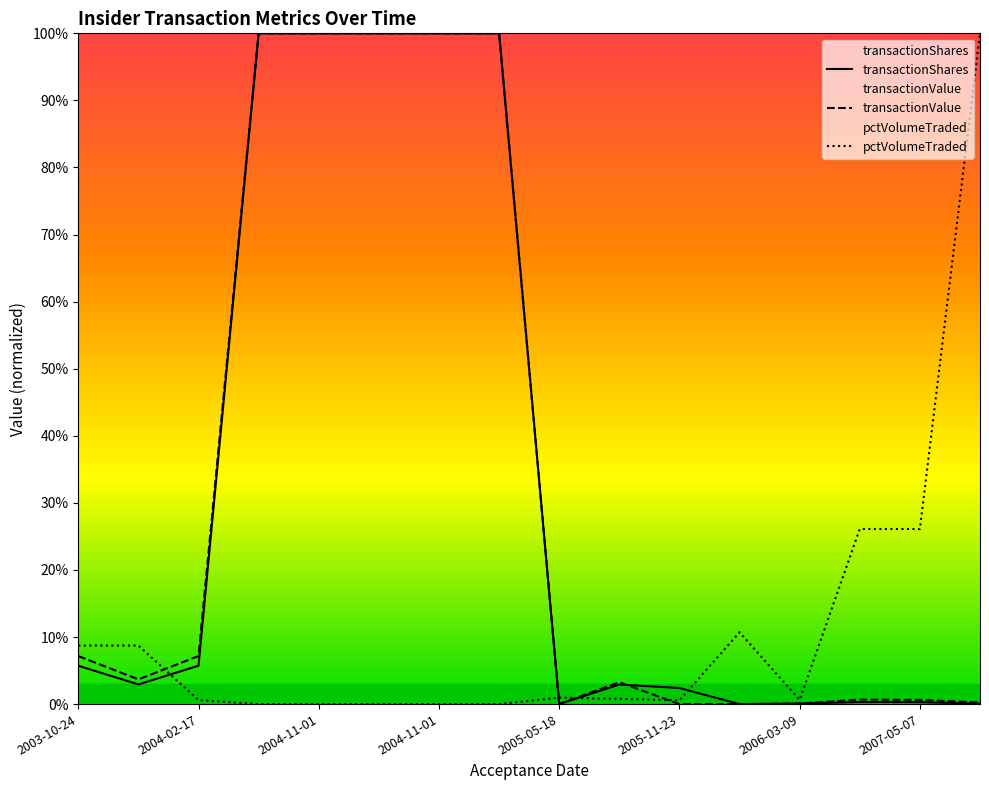

At which label is transactionShares closest to 50?

2003-10-24